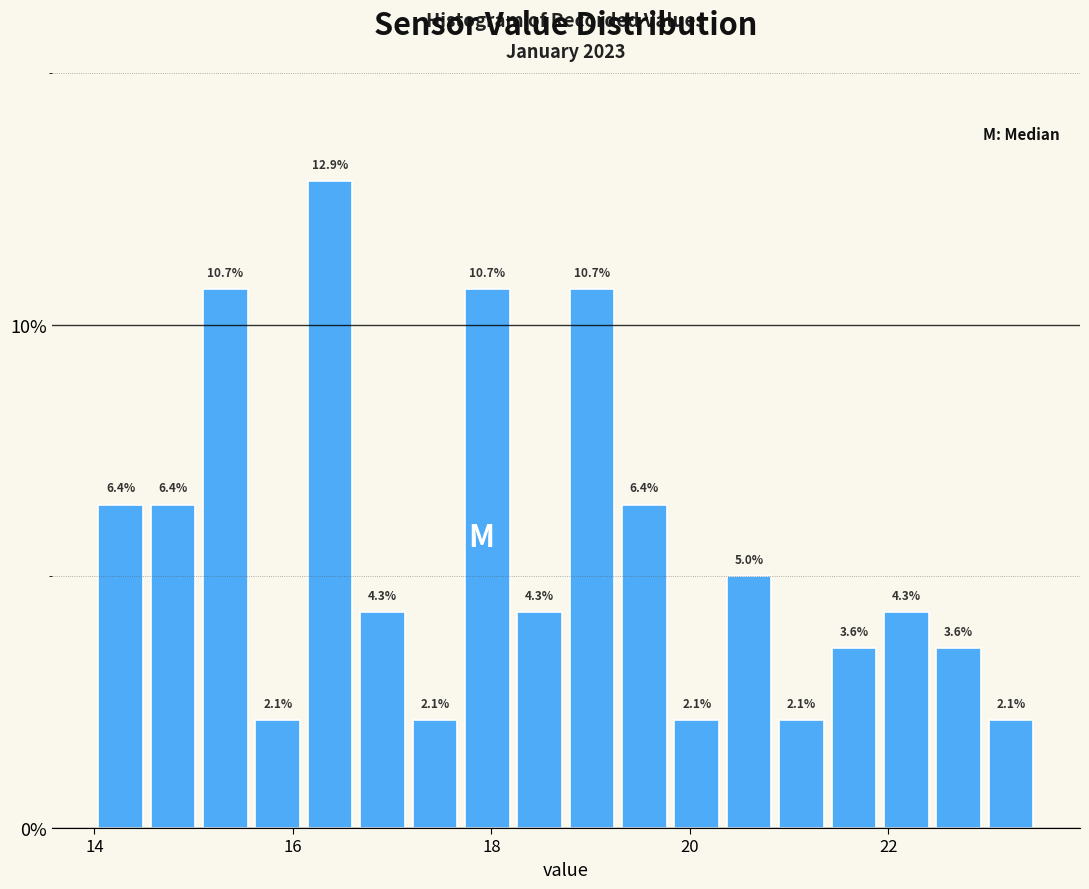

Around what value on the x-axis is the tallest bar? Give the approximate position of its centre, as read against the axis.

16.4